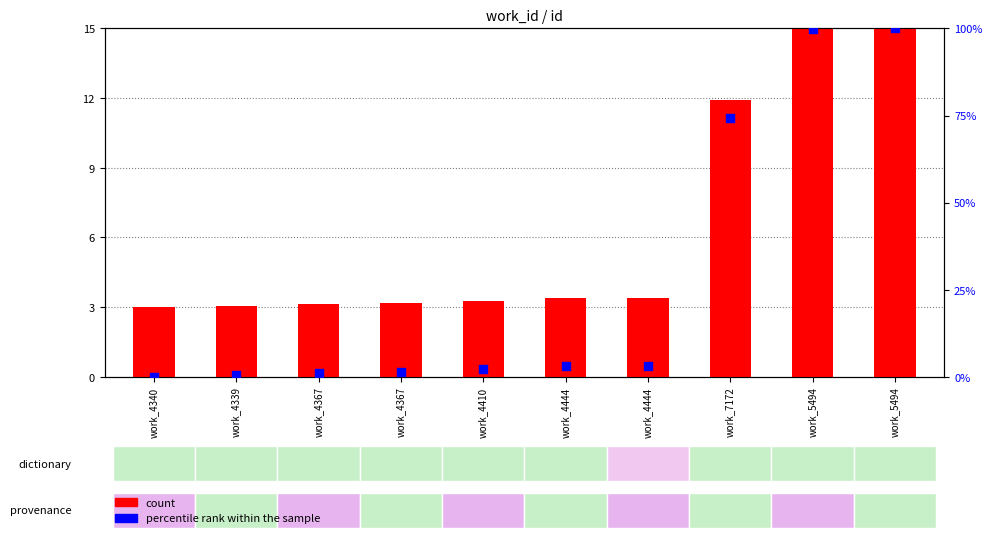

Which series reaches the minimum Y coordinate?

percentile rank within the sample